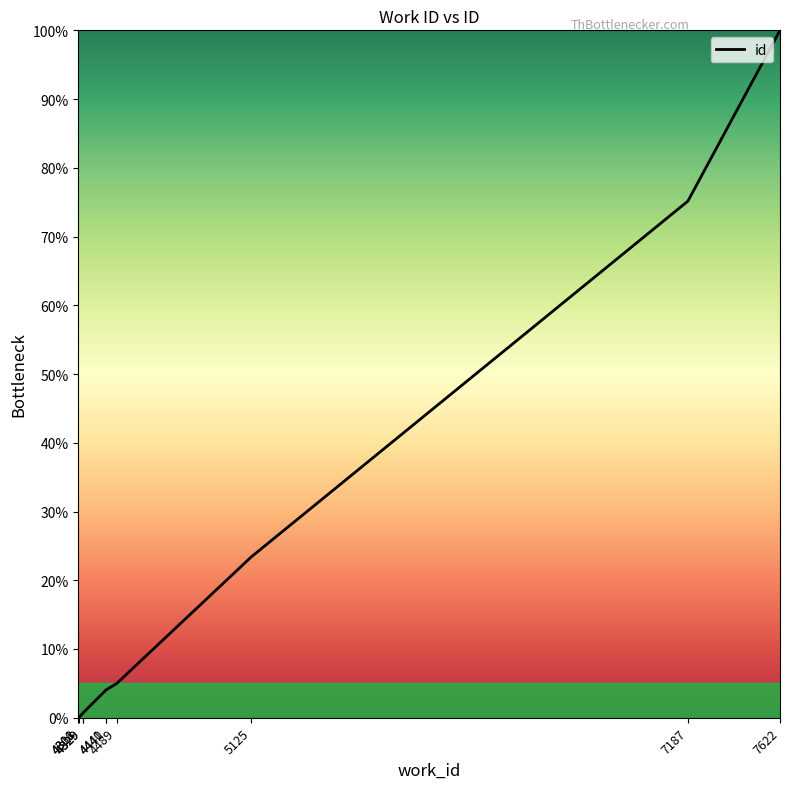

Which label corresponds to the smallest value in the chart?

4308